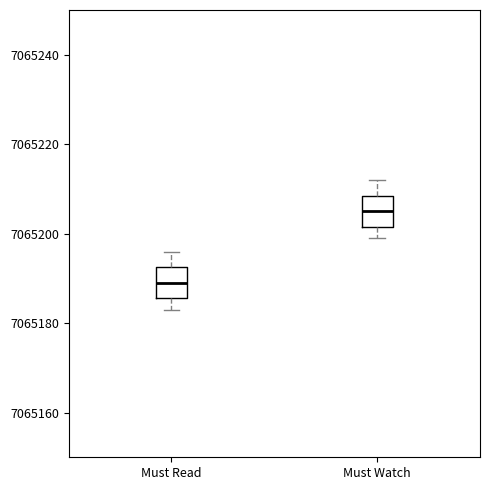

Reading left to right, transcribe this box plot: for each box, give where its median line is, the range the box spans, and where its two whiskers end, as read against the y-axis. The values are not printed on the chart, so give them approximately, as read against the axis.

Must Read: median 7065190, box 7065186 to 7065192, whiskers 7065184 to 7065196
Must Watch: median 7065206, box 7065202 to 7065208, whiskers 7065200 to 7065212